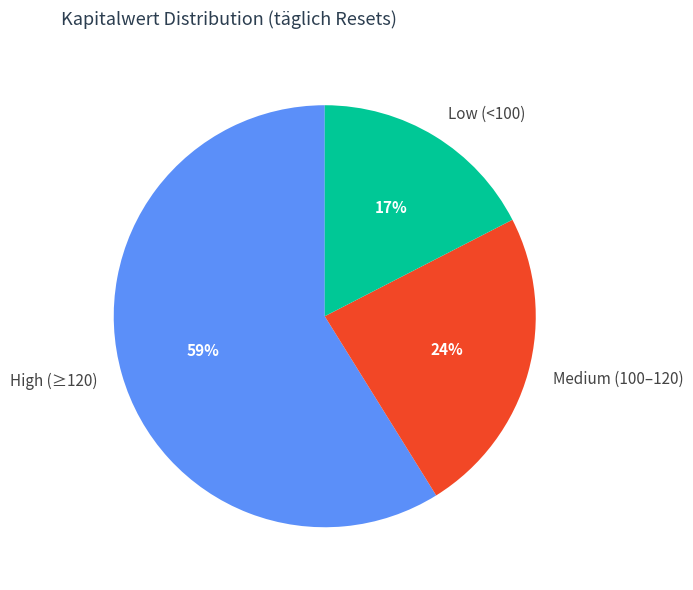

Combined, do Medium (100–120) and Low (<100) account for over 50%?

No